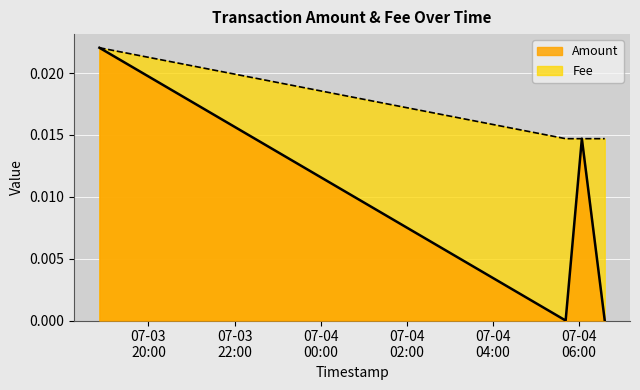

How many lines are shown in the chart?

2